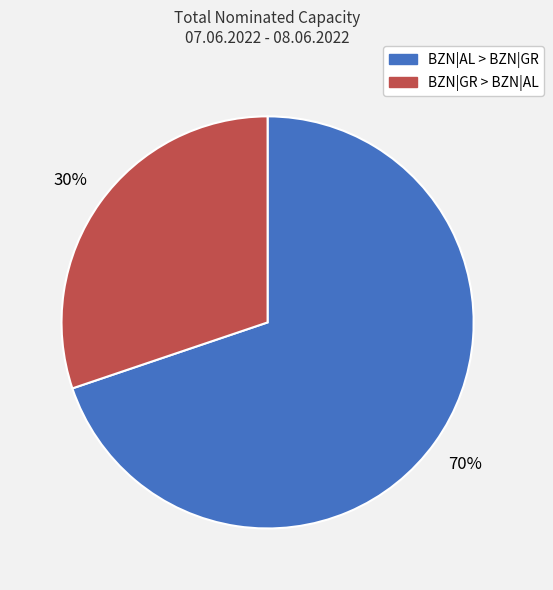

To the nearest percent, what is the average slice percentage?

50%